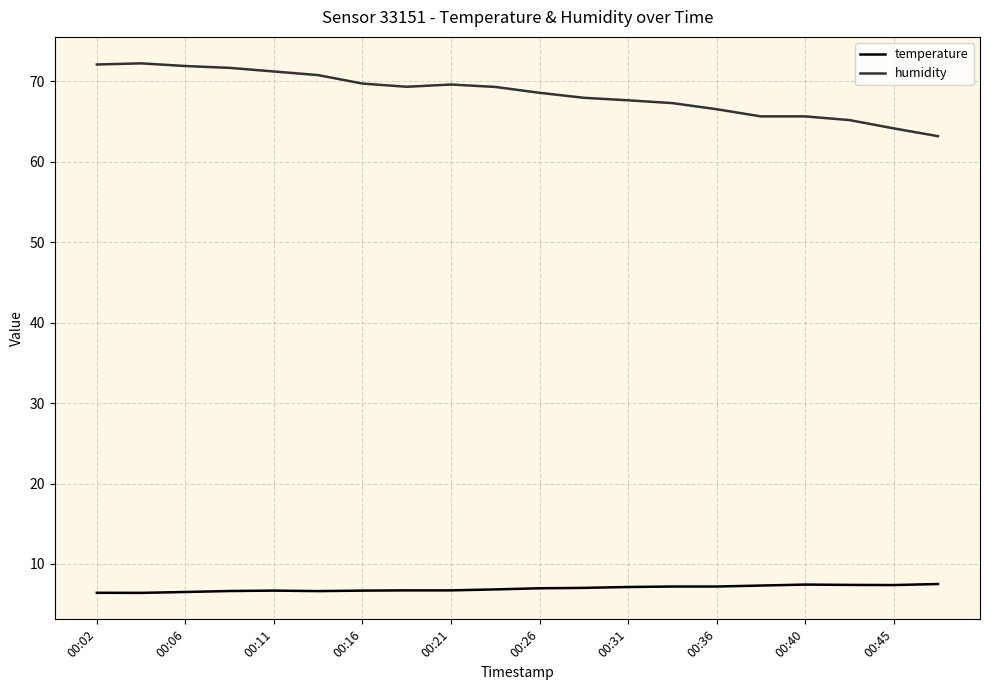

List the series in order of their overall mean, highest first.

humidity, temperature